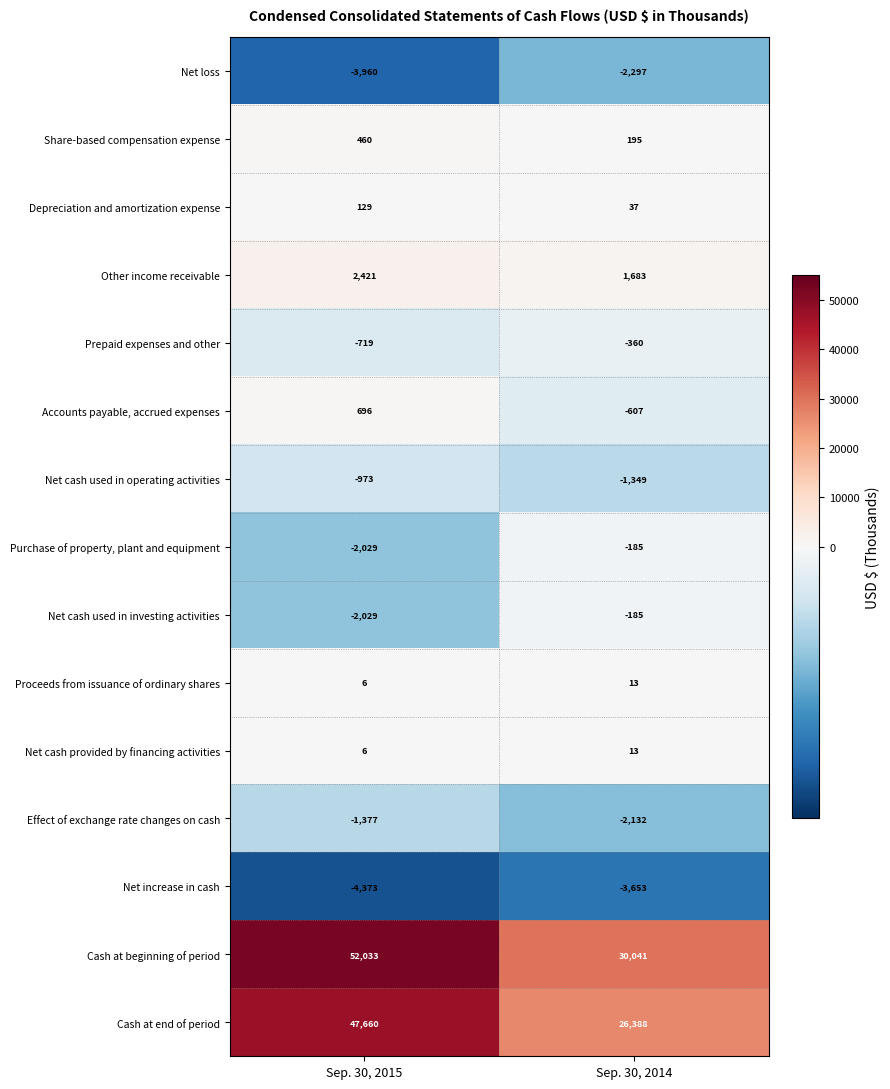

Which label corresponds to the largest value in the chart?

Sep. 30, 2015